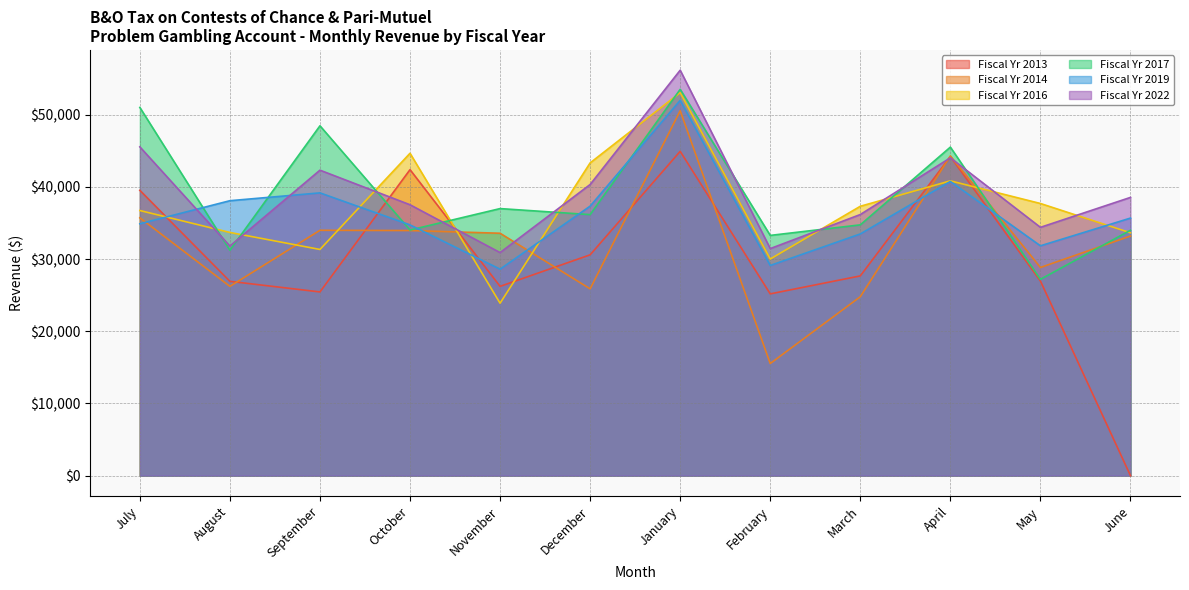

Rank the series by their maximum value, from lowest to highest.

Fiscal Yr 2013, Fiscal Yr 2014, Fiscal Yr 2019, Fiscal Yr 2016, Fiscal Yr 2017, Fiscal Yr 2022